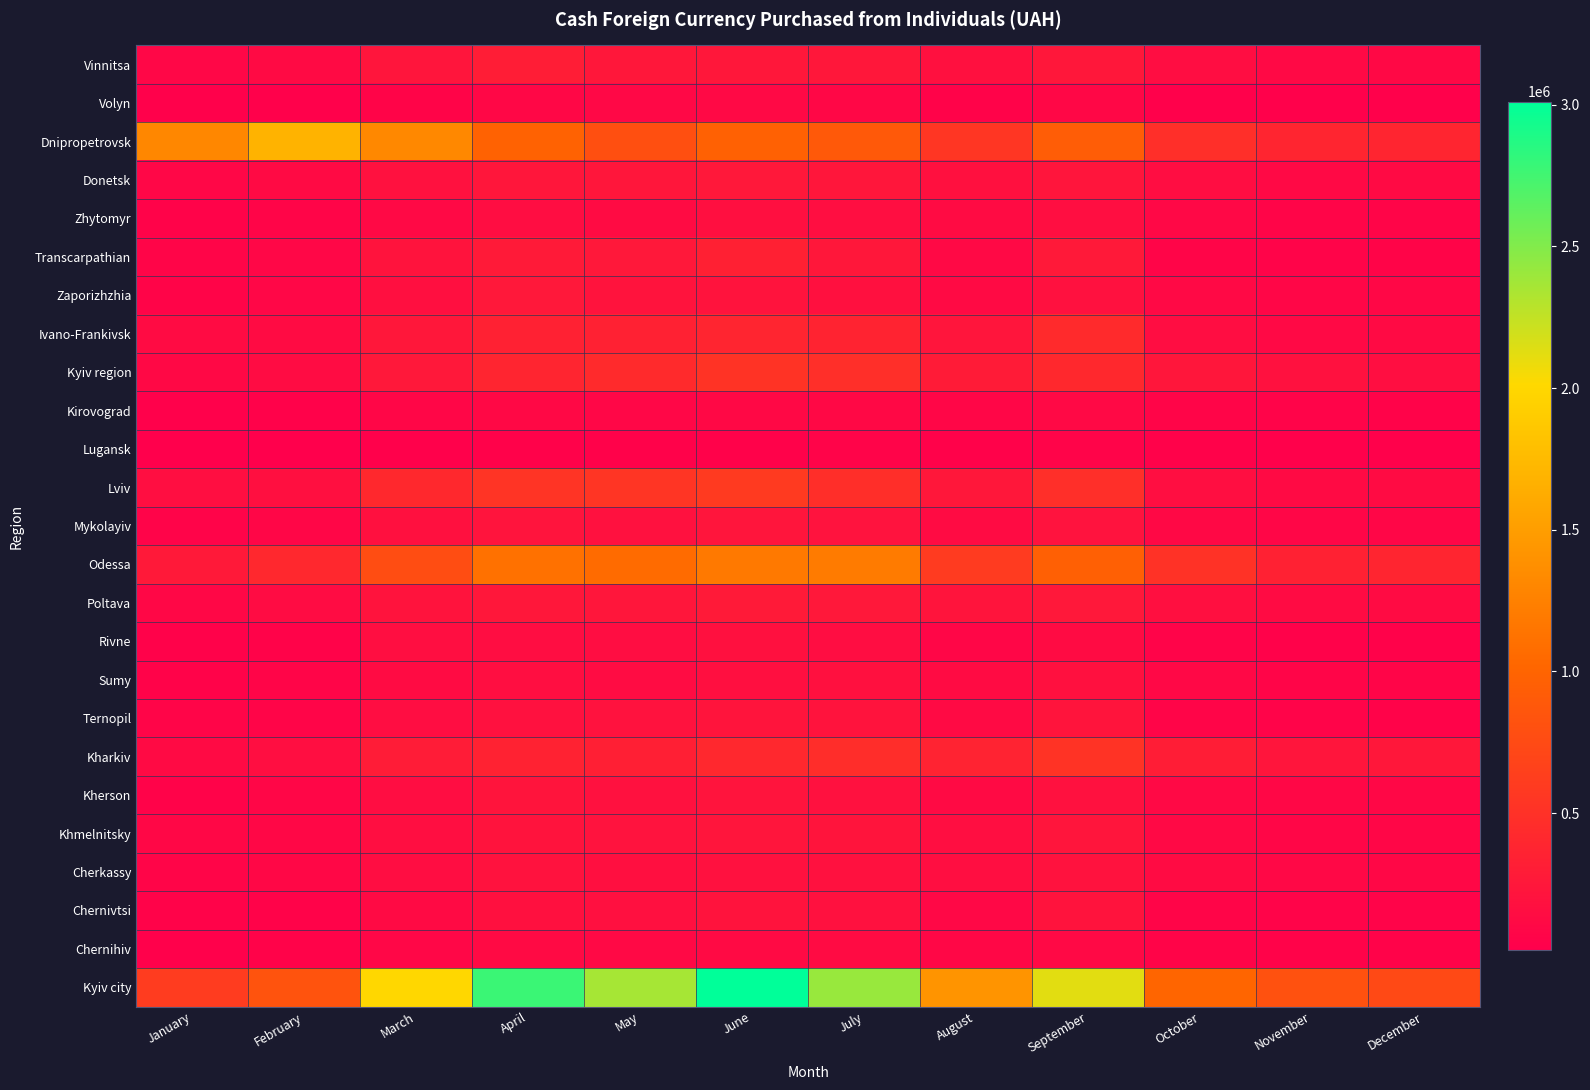

Reading right to left, what are all the values shown in this chart?

Vinnitsa: December=105720.2	November=111537.3	October=150779.2	September=248224.5	August=182708.9	July=248257.3	June=252009.1	May=245870.7	April=305084.1	March=229400.9	February=116069.3	January=87595.9
Volyn: December=31700.9	November=29220.6	October=37526.7	September=95713.2	August=51870.4	July=94552.9	June=110797.3	May=99513.1	April=95653.6	March=62872.1	February=33223.8	January=29764.0
Dnipropetrovsk: December=385462.5	November=389099.6	October=480834.1	September=933701.6	August=552090.6	July=895830.8	June=965703.5	May=794155.0	April=979984.4	March=1315767.8	February=1684937.5	January=1305315.5
Donetsk: December=119400.0	November=114550.0	October=153805.8	September=229200.3	August=182442.2	July=238928.9	June=256118.6	May=237493.5	April=235208.4	March=189254.3	February=118129.7	January=85897.6
Zhytomyr: December=74580.3	November=76979.4	October=98410.4	September=160736.8	August=135856.7	July=164958.9	June=171014.3	May=136588.2	April=152986.0	March=113998.1	February=73978.0	January=53052.4
Transcarpathian: December=64286.3	November=58494.7	October=73424.2	September=264305.5	August=109951.3	July=244603.9	June=340137.6	May=258644.0	April=276322.5	March=213510.0	February=88381.4	January=68984.2
Zaporizhzhia: December=91587.8	November=83070.3	October=110191.2	September=189777.4	August=124545.7	July=183679.1	June=212298.5	May=209934.1	April=258730.9	March=172562.3	February=90658.9	January=65748.4
Ivano-Frankivsk: December=125034.1	November=111162.9	October=151327.4	September=434746.0	August=229180.5	July=366777.7	June=383482.7	May=345812.8	April=344162.7	March=248478.3	February=129762.4	January=127920.4
Kyiv region: December=159373.1	November=185610.8	October=238809.2	September=416261.5	August=285873.7	July=481701.5	June=520096.4	May=436119.9	April=379862.1	March=257619.3	February=139128.4	January=107614.2
Kirovograd: December=54821.5	November=58224.2	October=72874.2	September=114070.1	August=83766.1	July=106702.7	June=108234.0	May=91201.2	April=106315.2	March=85020.4	February=49439.5	January=35172.6
Lugansk: December=34559.0	November=30025.6	October=42732.2	September=56463.9	August=50134.4	July=60009.9	June=49796.3	May=41342.5	April=40430.1	March=31247.0	February=23926.6	January=15222.6
Lviv: December=133950.4	November=119600.3	October=160816.0	September=481731.7	August=253436.6	July=467101.8	June=593599.3	May=542580.1	April=526974.3	March=418516.6	February=168609.0	January=156913.4
Mykolayiv: December=81811.9	November=80486.5	October=106215.8	September=206429.3	August=131386.1	July=205435.3	June=228903.4	May=190012.4	April=214607.8	March=181144.1	February=84517.0	January=61086.4
Odessa: December=379368.9	November=345825.2	October=516103.0	September=958091.5	August=597289.4	July=1201041.1	June=1183038.7	May=1057979.4	April=1117280.5	March=775396.3	February=410935.3	January=263044.6
Poltava: December=136985.9	November=136746.7	October=172497.8	September=259935.2	August=221070.7	July=256390.5	June=274452.6	May=232377.1	April=243909.1	March=210057.2	February=138153.8	January=92919.7
Rivne: December=43953.7	November=48212.5	October=59084.7	September=135857.2	August=80783.4	July=147124.3	June=181972.9	May=152735.3	April=147470.0	March=156851.3	February=52030.7	January=47049.2
Sumy: December=71239.4	November=71675.2	October=99668.3	September=179716.7	August=126995.7	July=184771.8	June=168300.0	May=140205.6	April=161456.0	March=135233.4	February=73335.9	January=54924.6
Ternopil: December=56102.2	November=56290.3	October=76055.4	September=223786.2	August=126002.9	July=213893.1	June=222719.9	May=198366.8	April=190363.9	March=152752.5	February=72893.6	January=71859.3
Kharkiv: December=251932.4	November=230147.4	October=311275.9	September=522746.0	August=365457.1	July=463272.0	June=408584.6	May=329143.1	April=357050.2	March=290719.0	February=157075.1	January=115023.8
Kherson: December=92732.8	November=93915.6	October=113113.1	September=185600.5	August=123131.5	July=191233.2	June=215252.9	May=196125.9	April=221269.8	March=149105.9	February=82904.8	January=52694.3
Khmelnitsky: December=84005.3	November=84090.5	October=110549.2	September=231679.6	August=155870.9	July=222942.8	June=231433.5	May=203540.8	April=208696.4	March=158884.1	February=92936.6	January=96182.3
Cherkassy: December=91613.3	November=100799.0	October=130681.4	September=199896.7	August=161311.1	July=191360.2	June=191727.3	May=170318.4	April=200740.1	March=152865.4	February=95670.5	January=71623.5
Chernivtsi: December=60888.0	November=56369.3	October=71074.2	September=210176.0	August=98198.7	July=193700.0	June=210929.8	May=175715.9	April=179367.0	March=125766.3	February=50891.9	January=54842.9
Chernihiv: December=54556.2	November=53062.0	October=65897.4	September=113083.5	August=92130.9	July=126893.2	June=125163.0	May=109394.2	April=117533.2	March=88924.1	February=50497.6	January=35407.4
Kyiv city: December=735852.2	November=813384.9	October=1007158.9	September=2126742.2	August=1415016.6	July=2412984.3	June=3011338.9	May=2360611.1	April=2779003.4	March=2000146.6	February=836178.7	January=610164.4